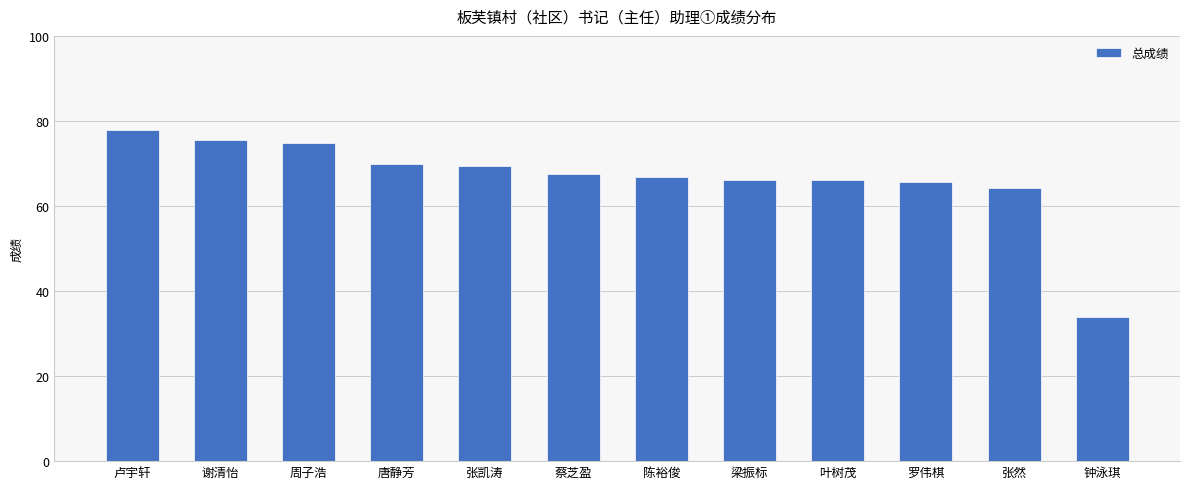

What is the value of the 7th bar from the left?

66.9